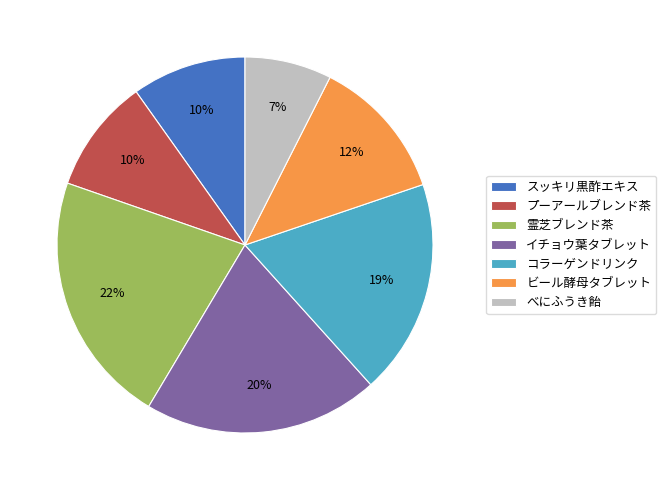

Combined, do イチョウ葉タブレット and スッキリ黒酢エキス account for over 50%?

No